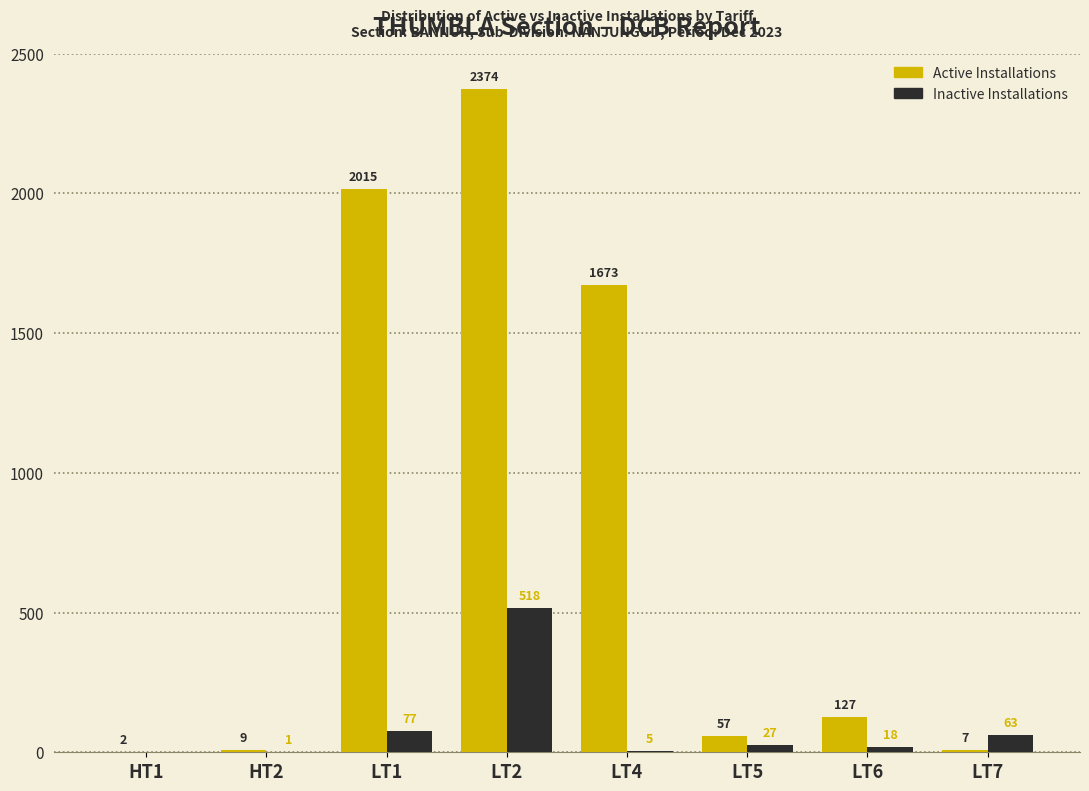

Reading right to left, what are all the values shown in this chart?

Active Installations: LT7=7	LT6=127	LT5=57	LT4=1673	LT2=2374	LT1=2015	HT2=9	HT1=2
Inactive Installations: LT7=63	LT6=18	LT5=27	LT4=5	LT2=518	LT1=77	HT2=1	HT1=0